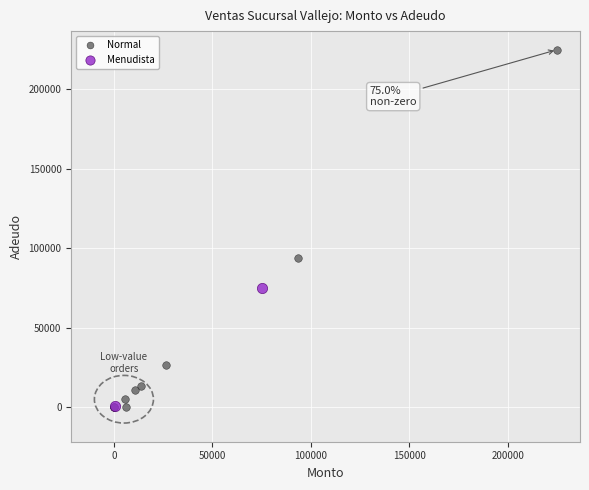

What are all the series names shown in the legend?

Normal, Menudista